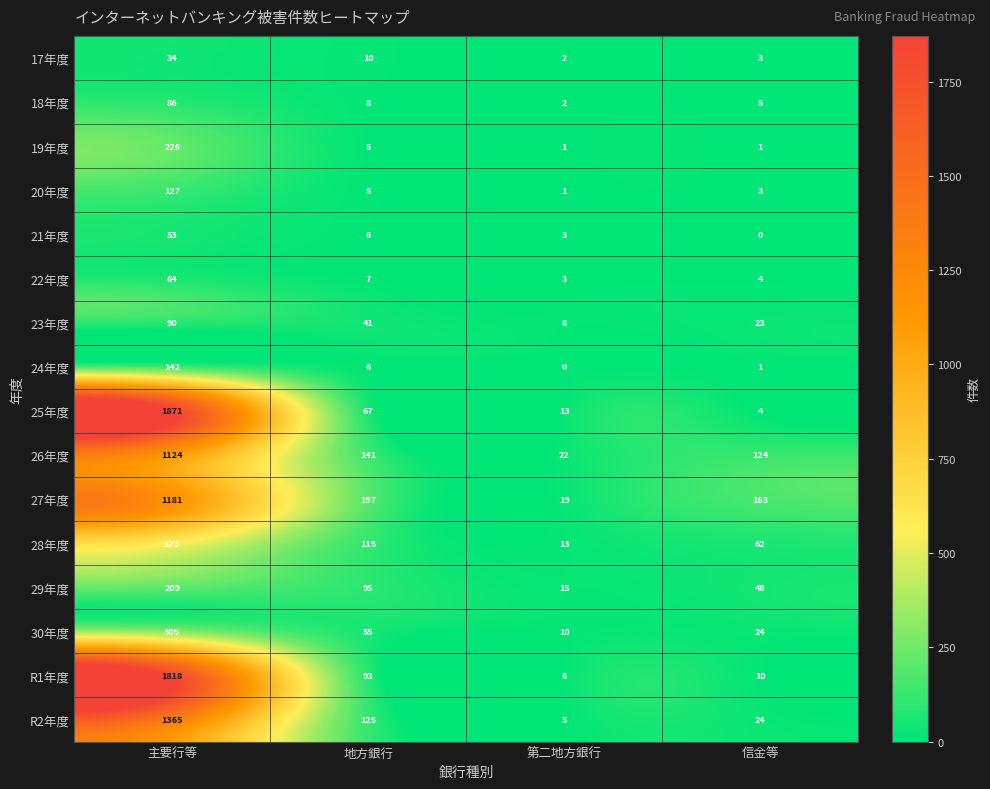

True or false: 20年度 has a value of 1 at 地方銀行.

False